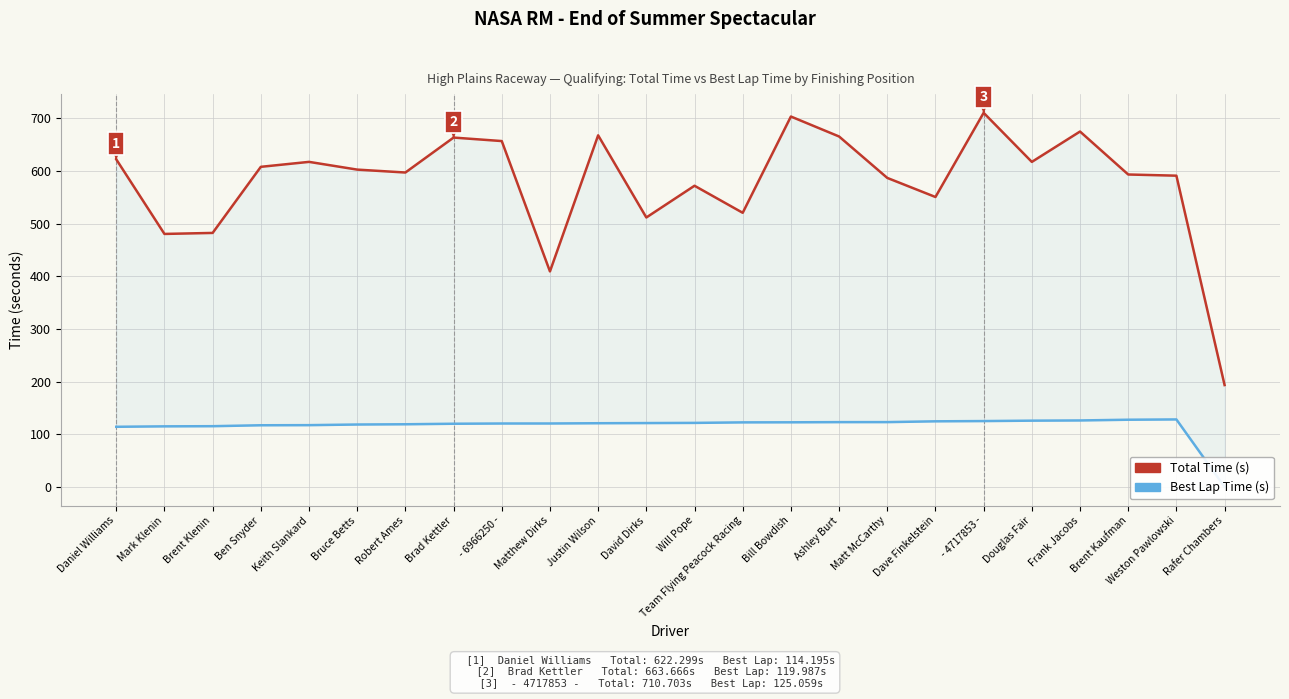

True or false: Best Lap Time (s) and Total Time (s) intersect in this chart.

False